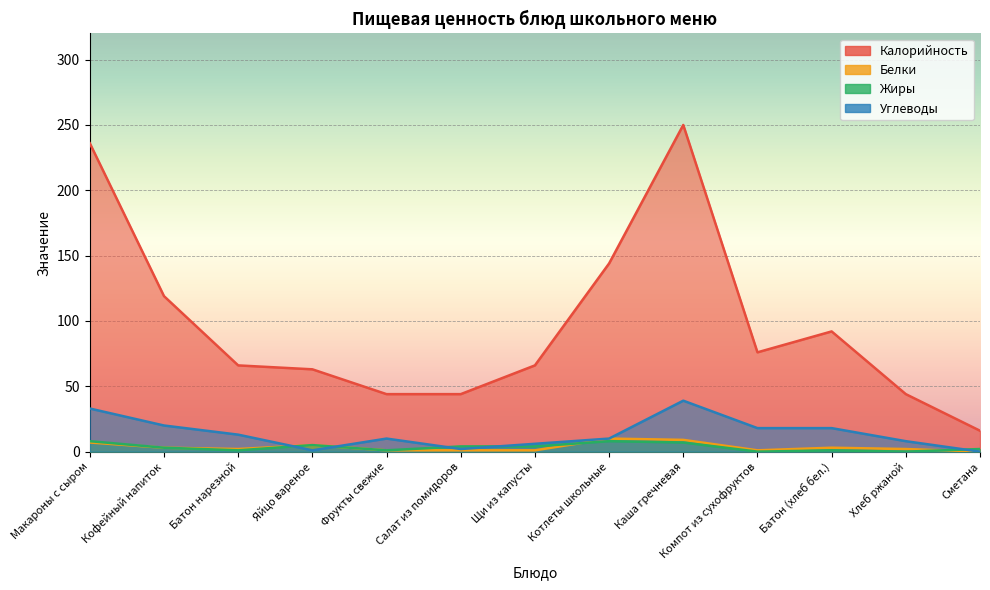

What position from the left is Щи из капусты?

7